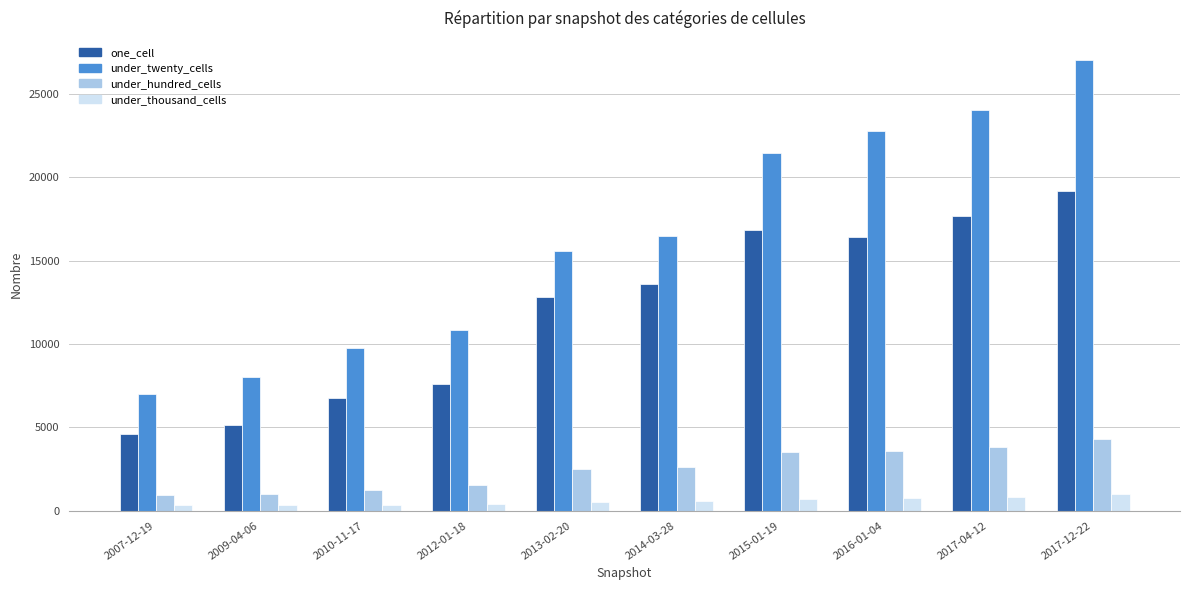

What is the label of the 2nd bar from the left?

2009-04-06